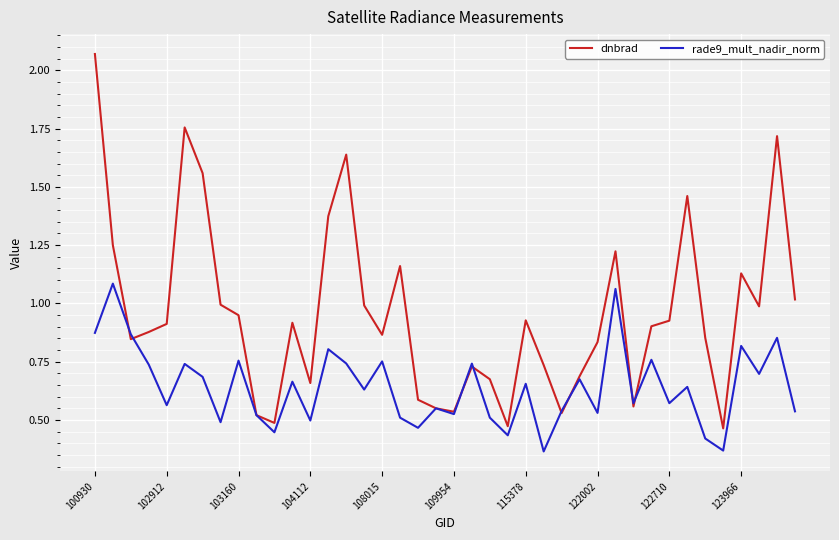

Which series has the largest total across all categories?

dnbrad